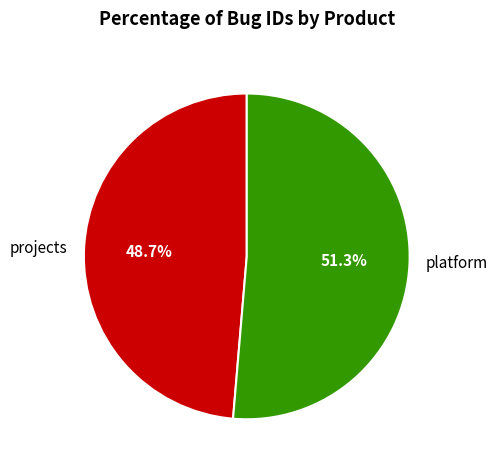

Count the number of slices in the pie.

2